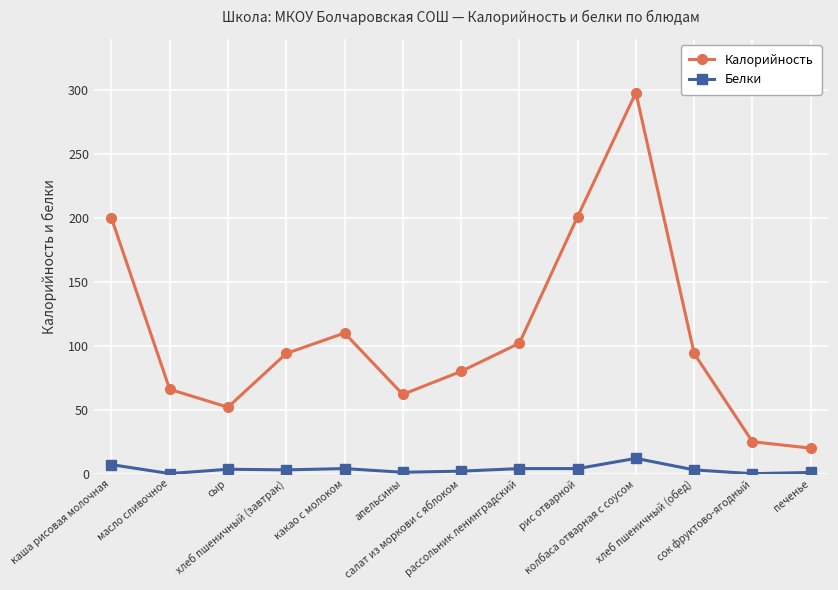

What is the value of the Белки point at the 8th from the left?

4.0